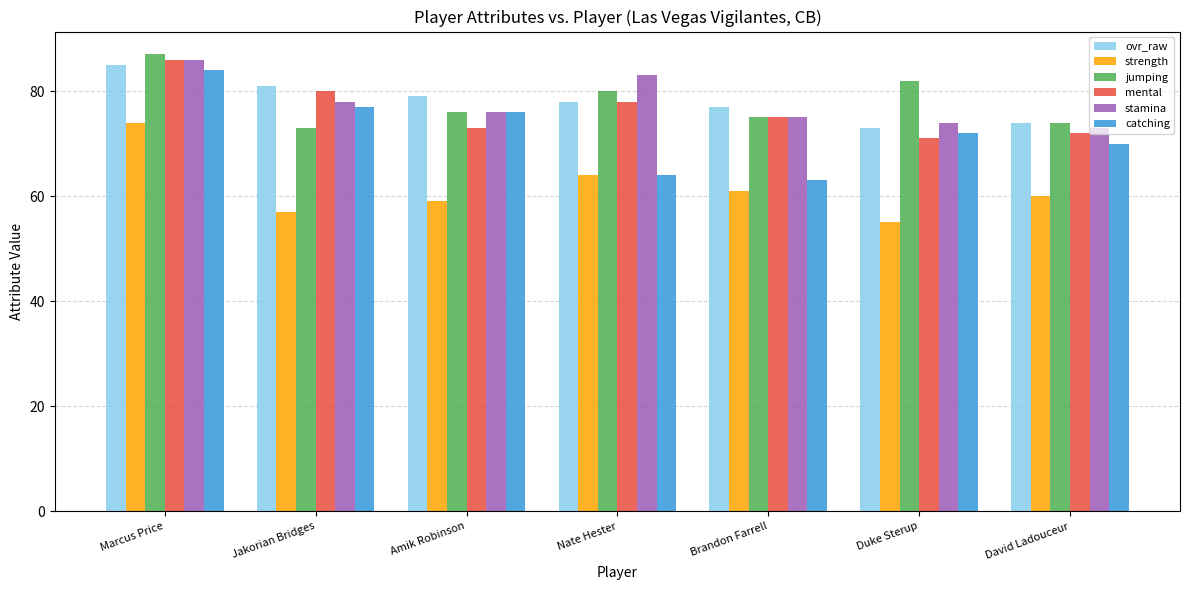

Which category has the highest value in the mental series?

Marcus Price